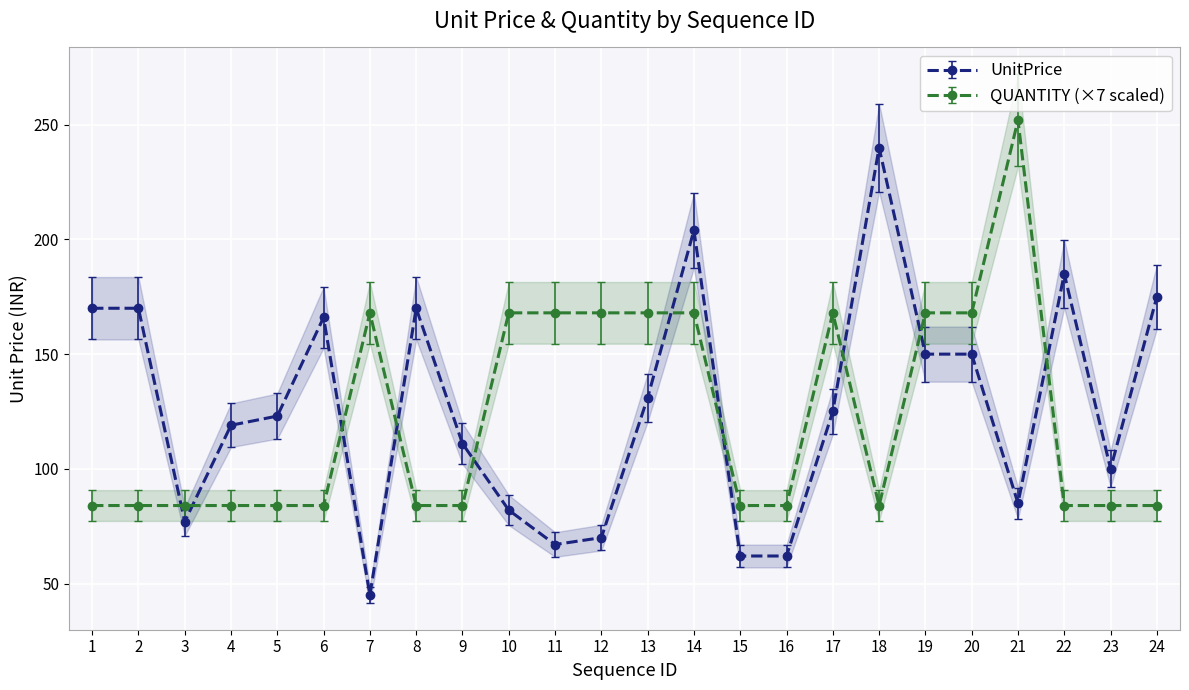

At how many categories does at least one series exceed 130?

17